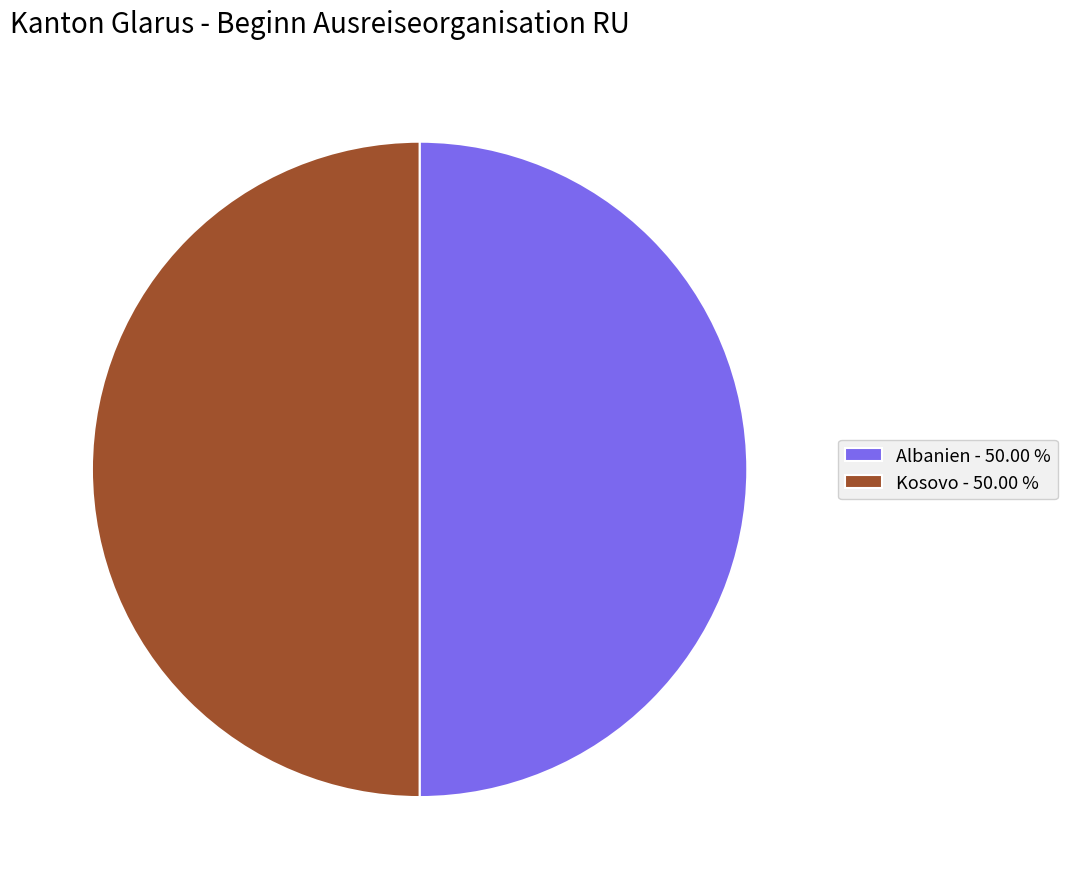

Do Albanien - 50.00 % and Kosovo - 50.00 % together represent more than half of the pie?

Yes